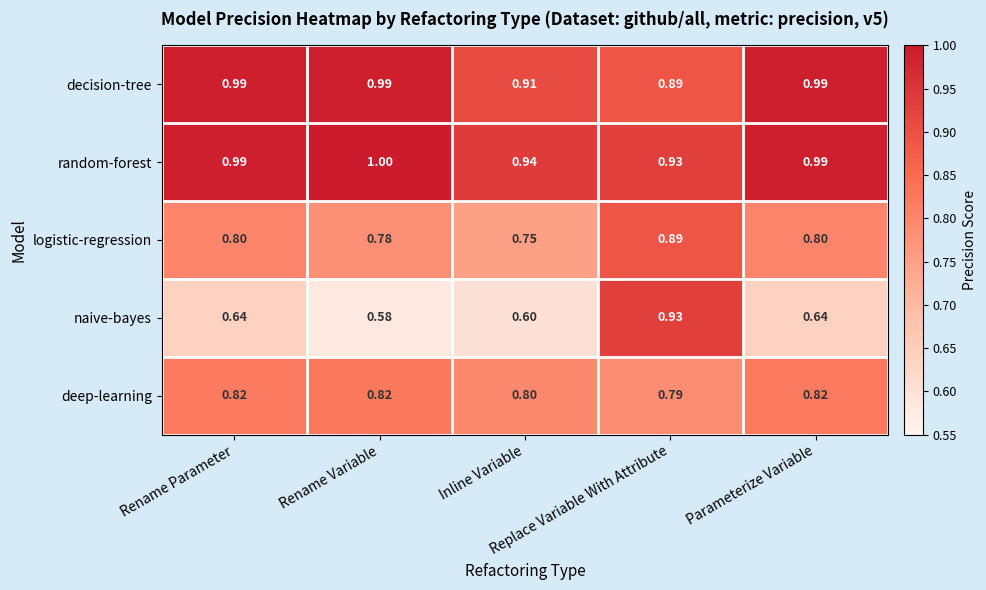

Which series has the largest total across all categories?

random-forest